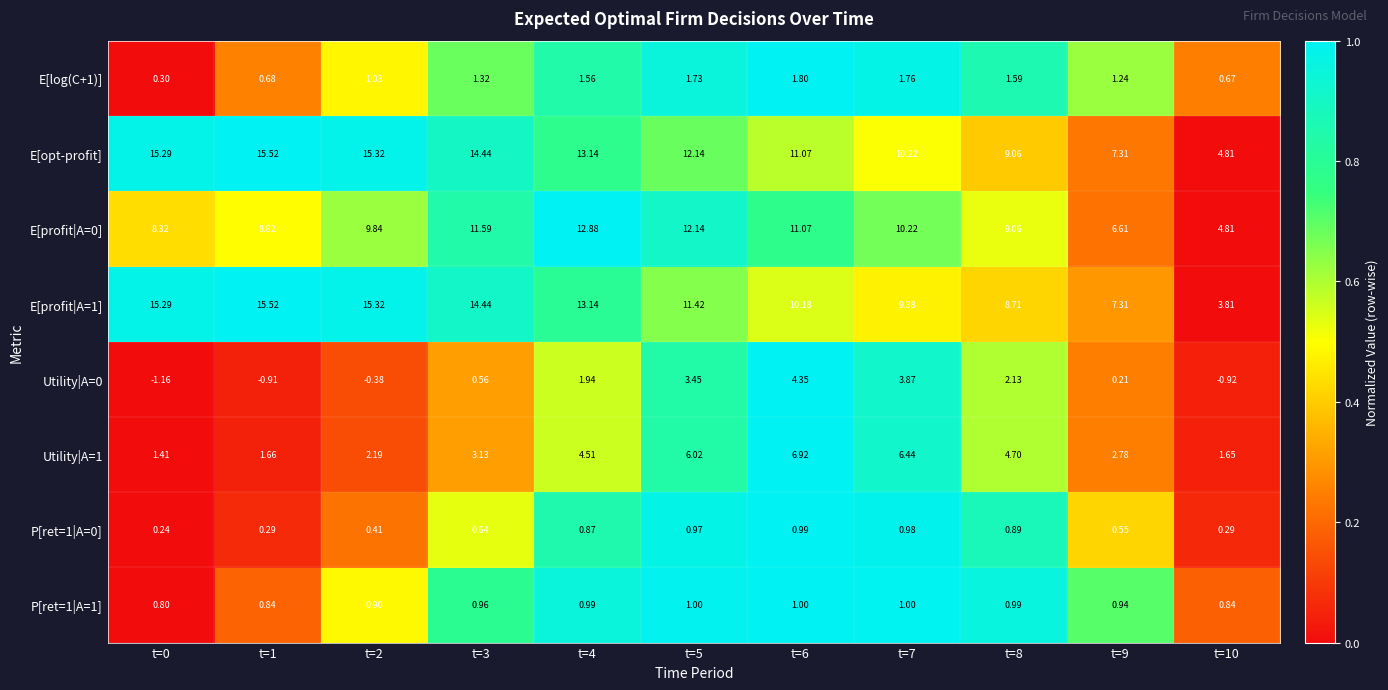

Which category has the highest value across all series?

t=1